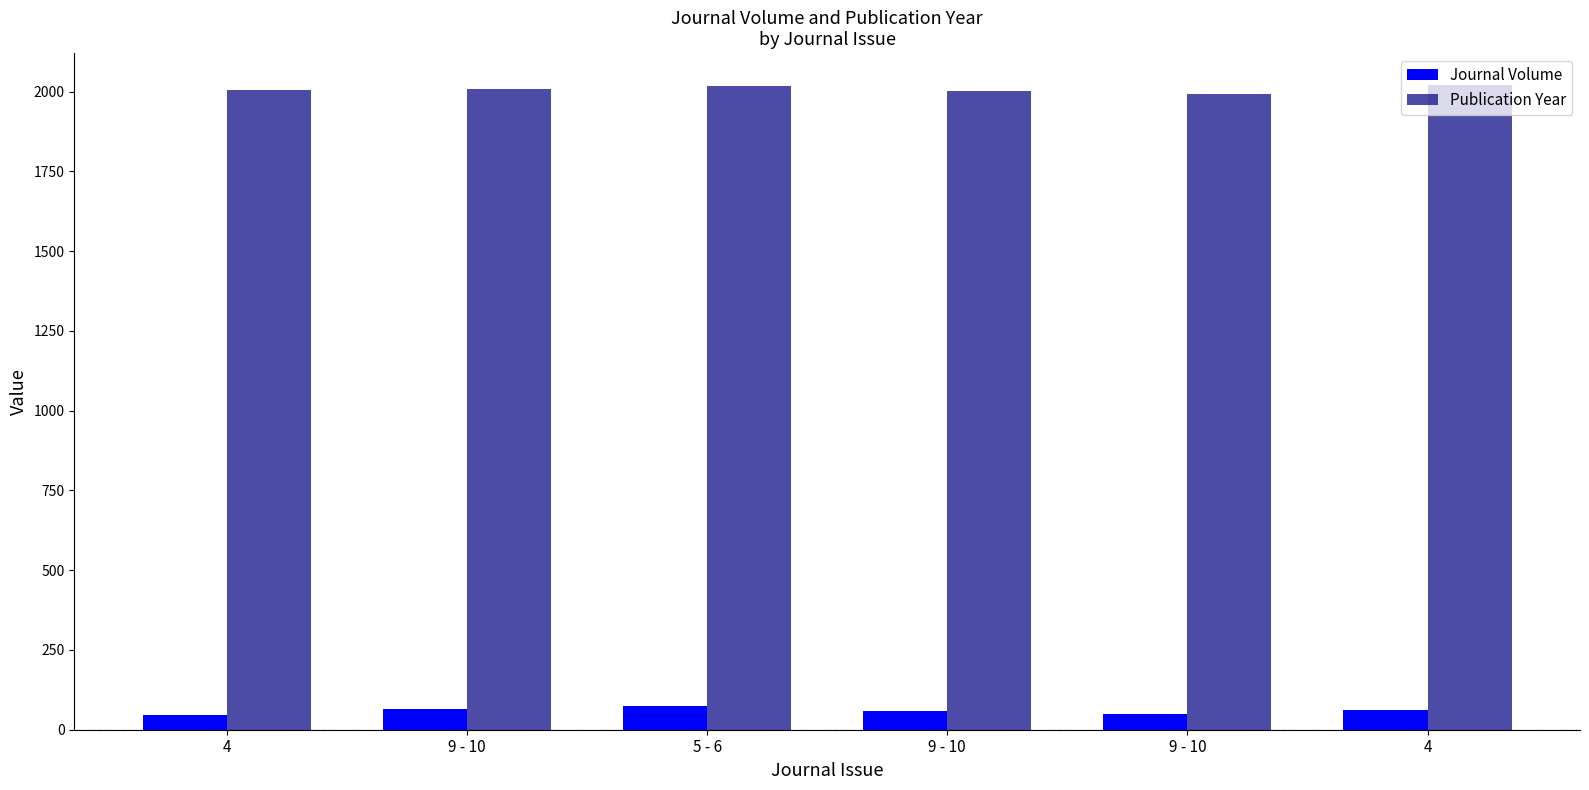

Which has a higher value, 9 - 10 or 9 - 10?

9 - 10